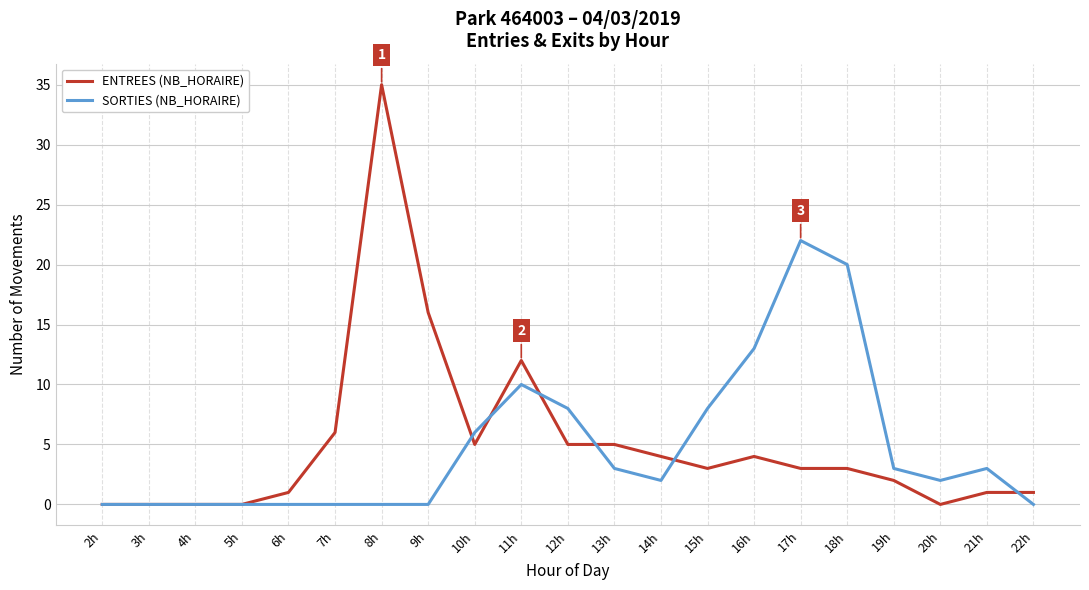

List the series in order of their peak value, highest first.

ENTREES (NB_HORAIRE), SORTIES (NB_HORAIRE)